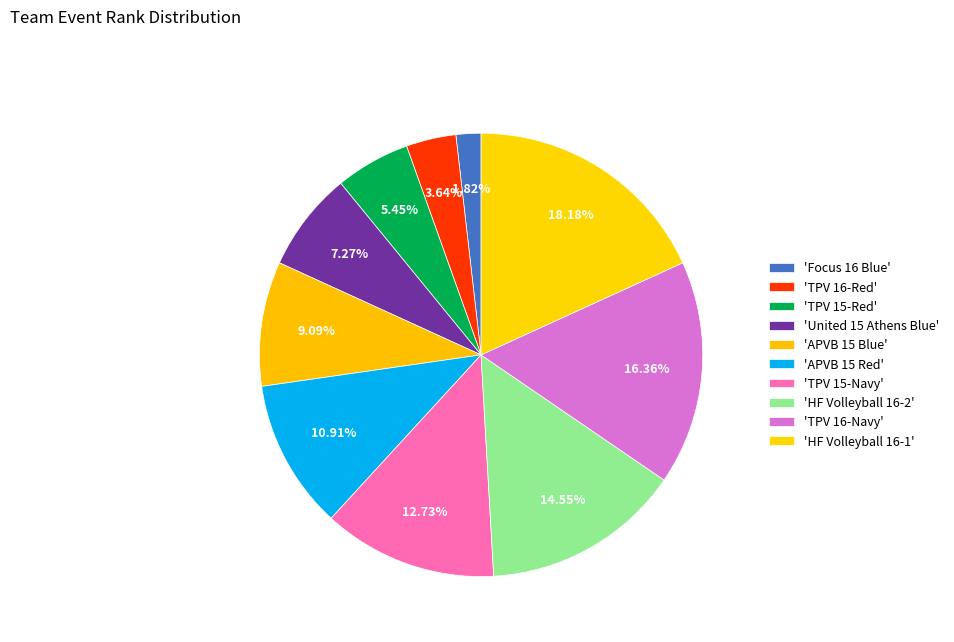

To the nearest percent, what is the difference between the largest and smallest slice percentages?

16%